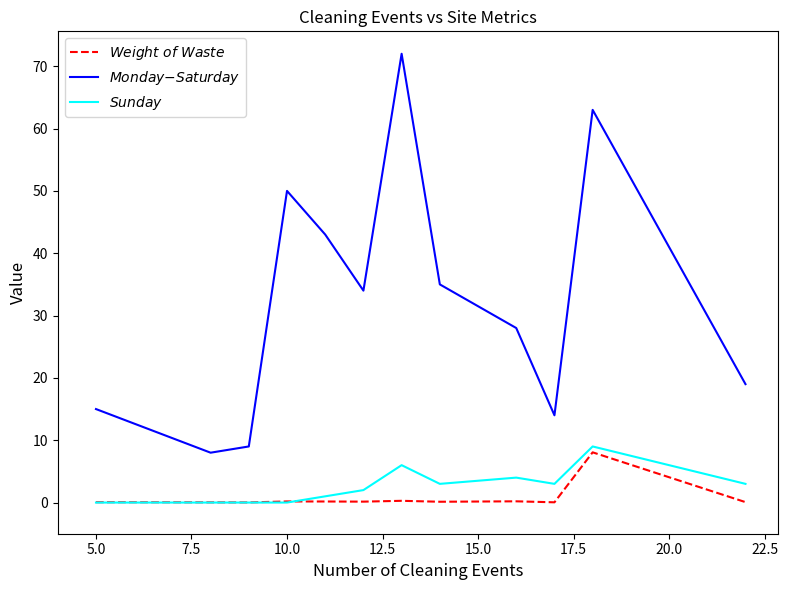

What is the greatest value displayed?

72.0